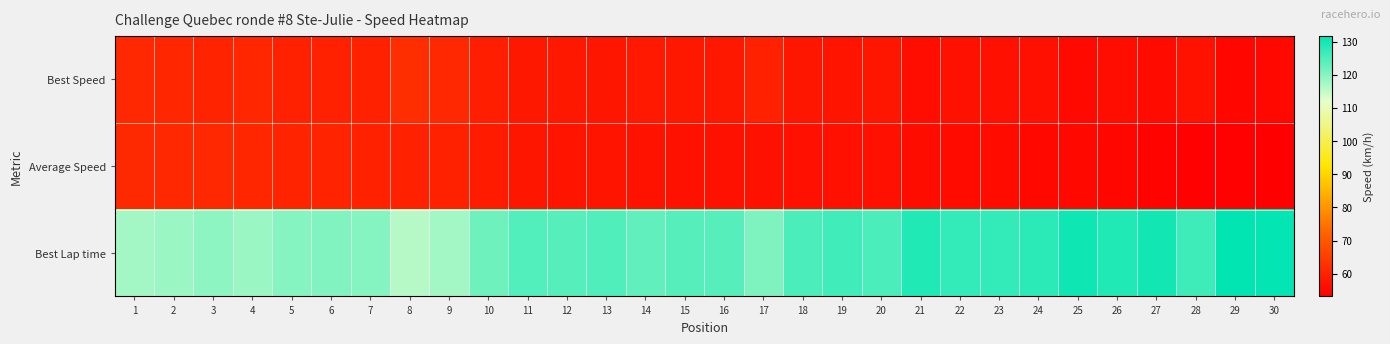

What is the spread (max minus min) of values at 15?

67.3